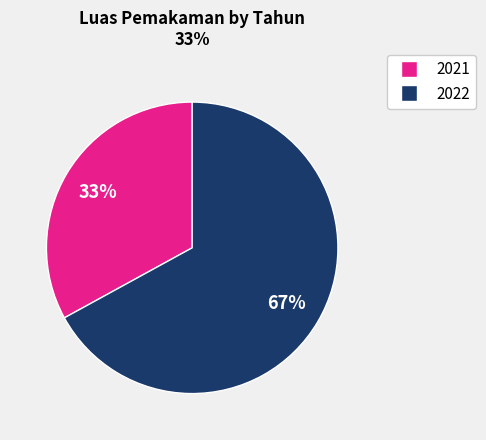

Which has a higher value, 2021 or 2022?

2022